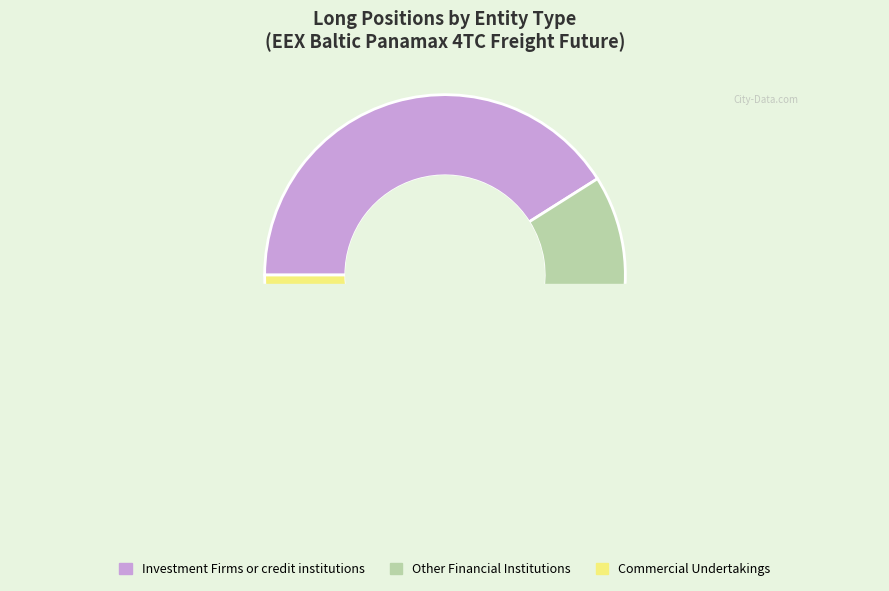

To the nearest percent, what is the average slice percentage?

33%